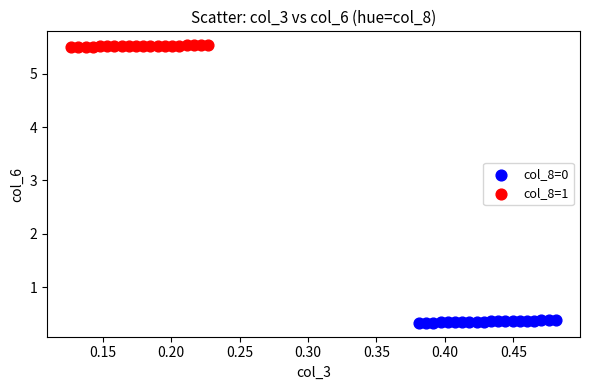

Which series reaches the minimum Y coordinate?

col_8=0